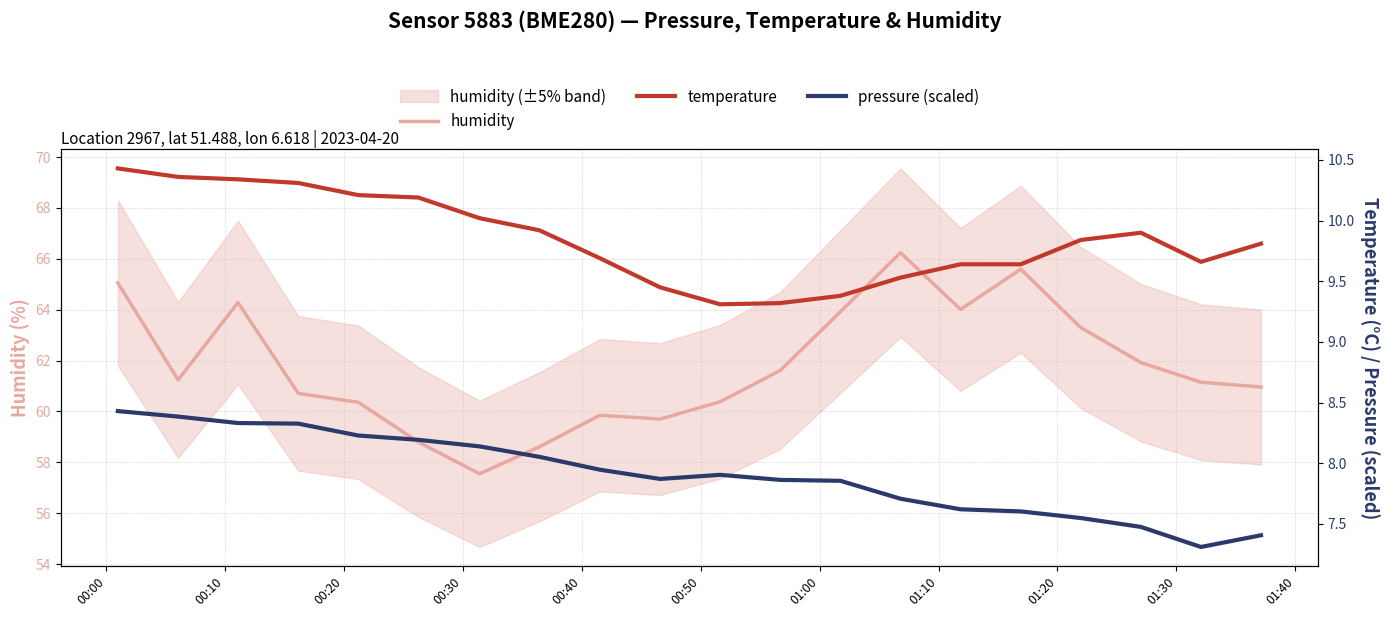

True or false: pressure (scaled) and temperature intersect in this chart.

False